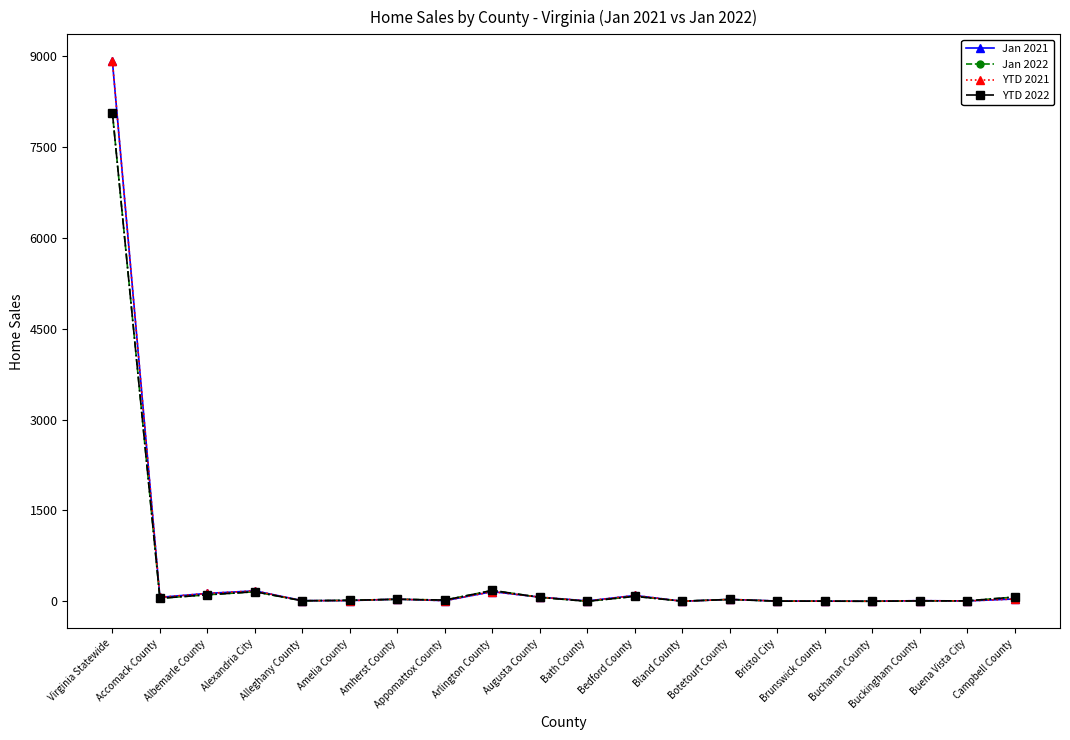

Is this an area chart (filled region under the line)?

No